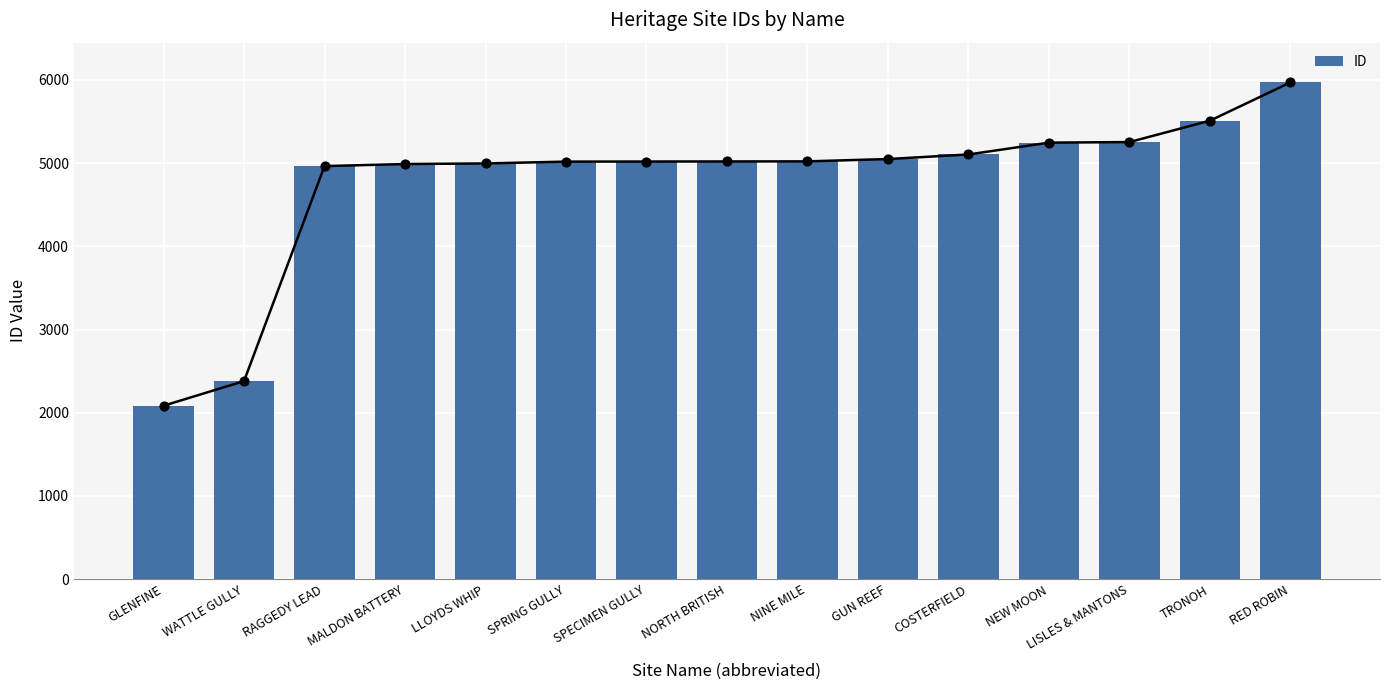

Which has a higher value, LLOYDS WHIP or SPECIMEN GULLY?

SPECIMEN GULLY